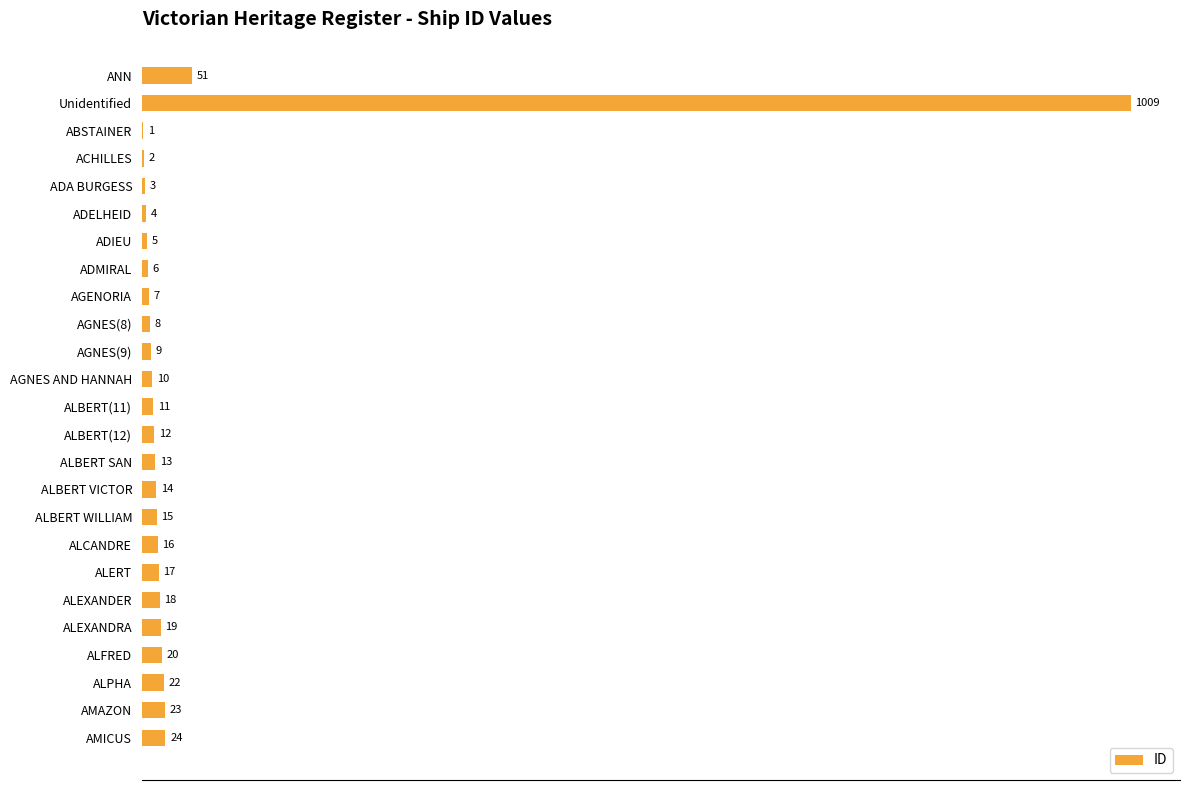

Which label corresponds to the largest value in the chart?

Unidentified